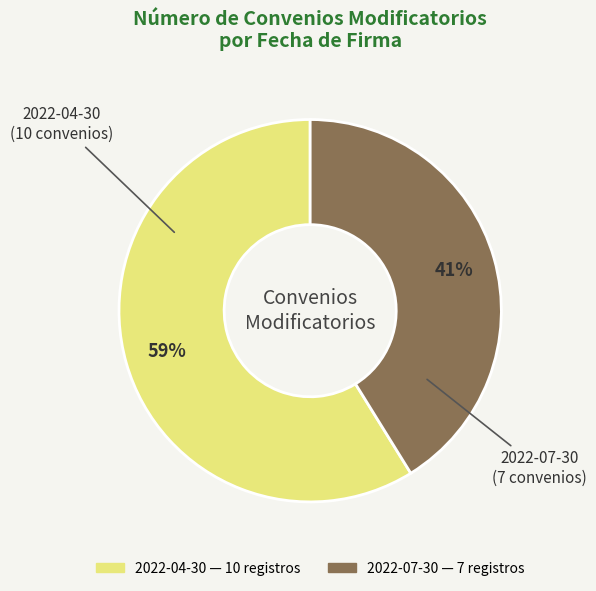

How many segments does this pie chart have?

2